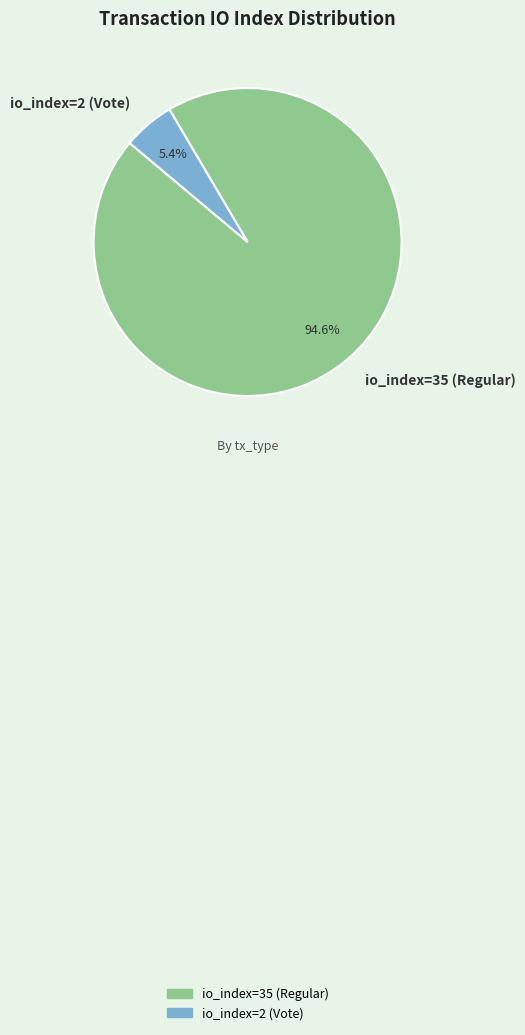

To the nearest percent, what portion does io_index=2 (Vote) represent?

5%